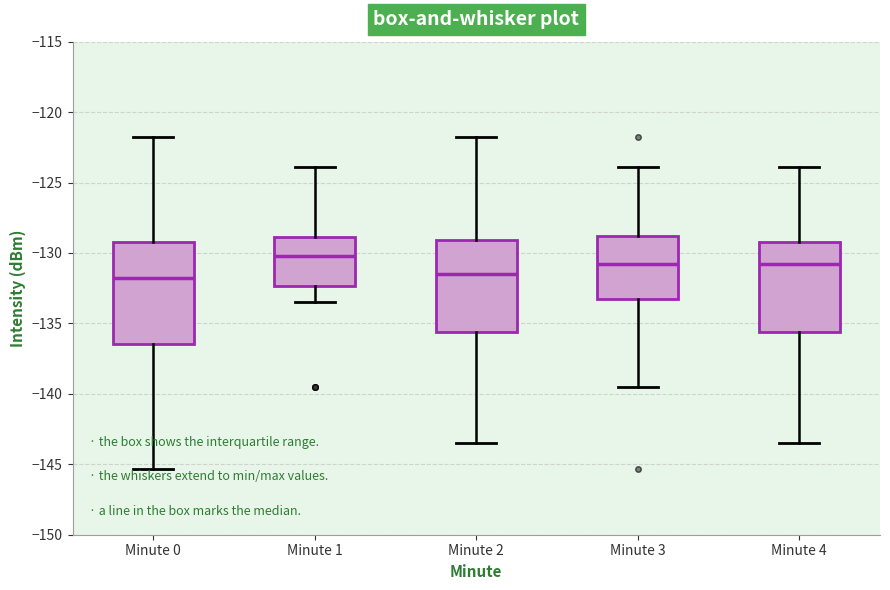

Reading left to right, transcribe this box plot: for each box, give where its median line is, the range the box spans, and where its two whiskers end, as read against the y-axis. The values are not printed on the chart, so give them approximately, as read against the axis.

Minute 0: median -132.0, box -136.5 to -129.0, whiskers -145.5 to -122.0
Minute 1: median -130.0, box -132.5 to -129.0, whiskers -133.5 to -124.0
Minute 2: median -131.5, box -135.5 to -129.0, whiskers -143.5 to -122.0
Minute 3: median -131.0, box -133.5 to -129.0, whiskers -139.5 to -124.0
Minute 4: median -131.0, box -135.5 to -129.0, whiskers -143.5 to -124.0